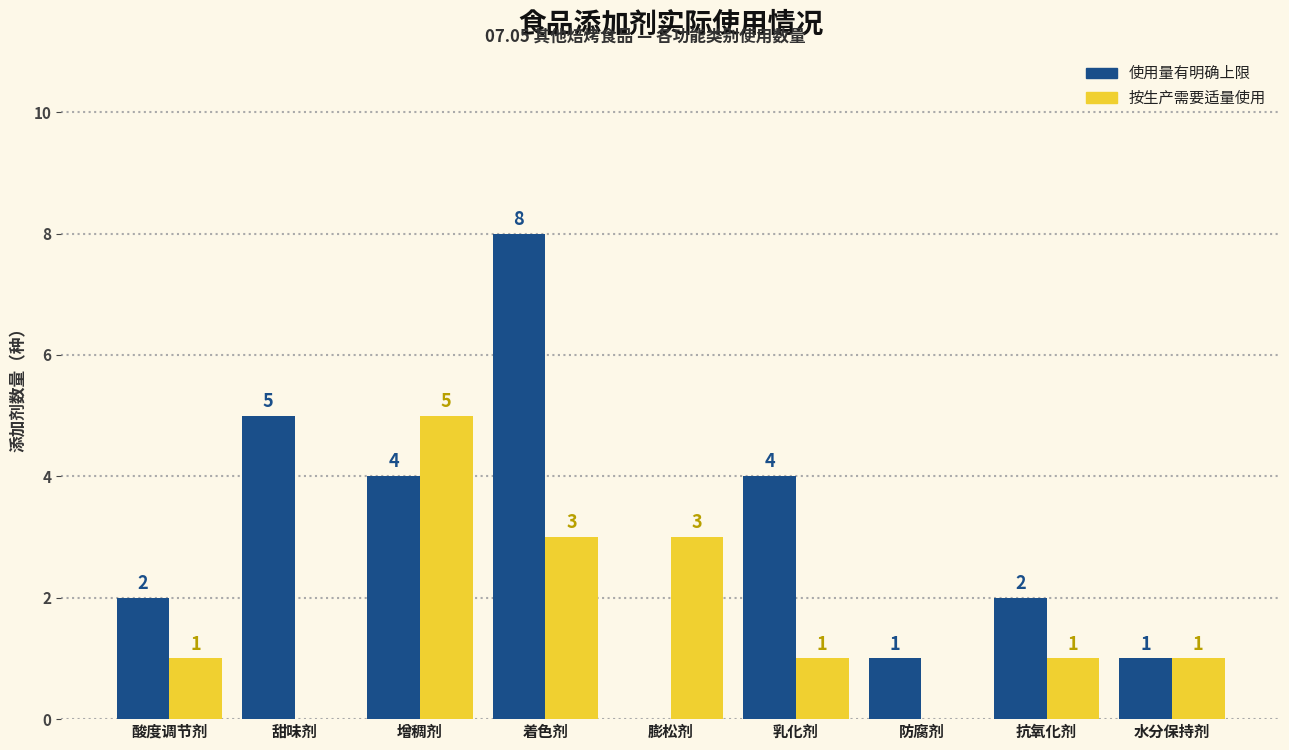

What is the total value across all series at 酸度调节剂?

3